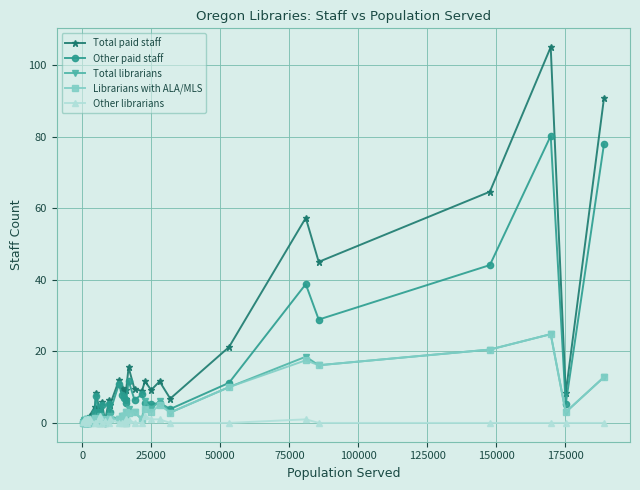

At how many categories does at least one series exceed 62?

3